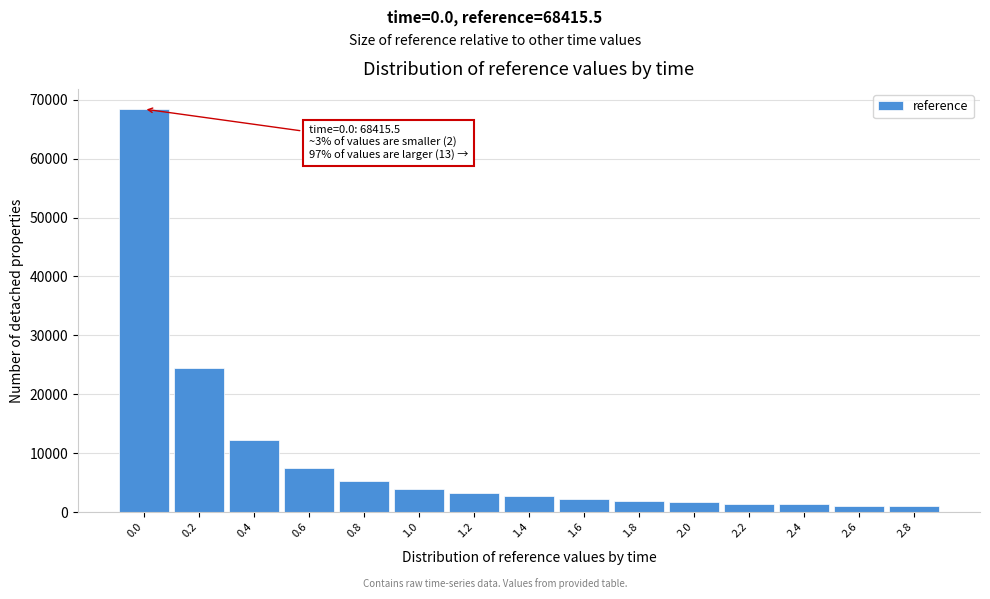

What is the greatest value displayed?

68415.5